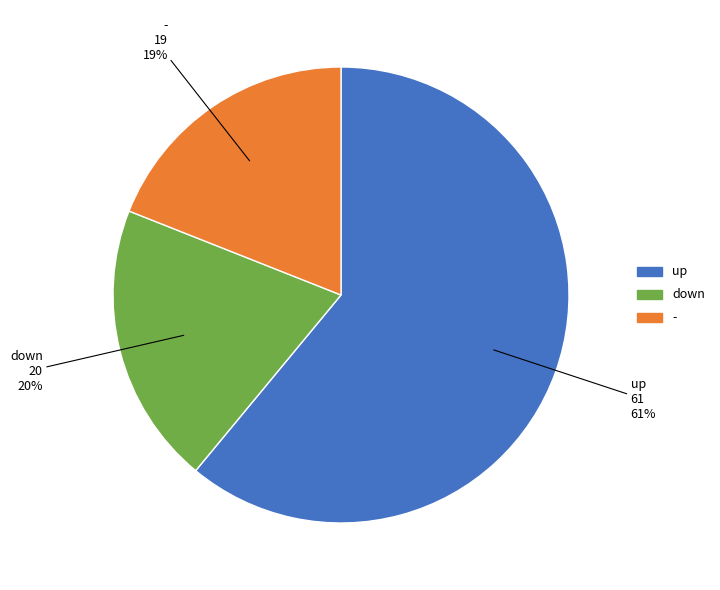

What percentage is the down slice, to the nearest percent?

20%